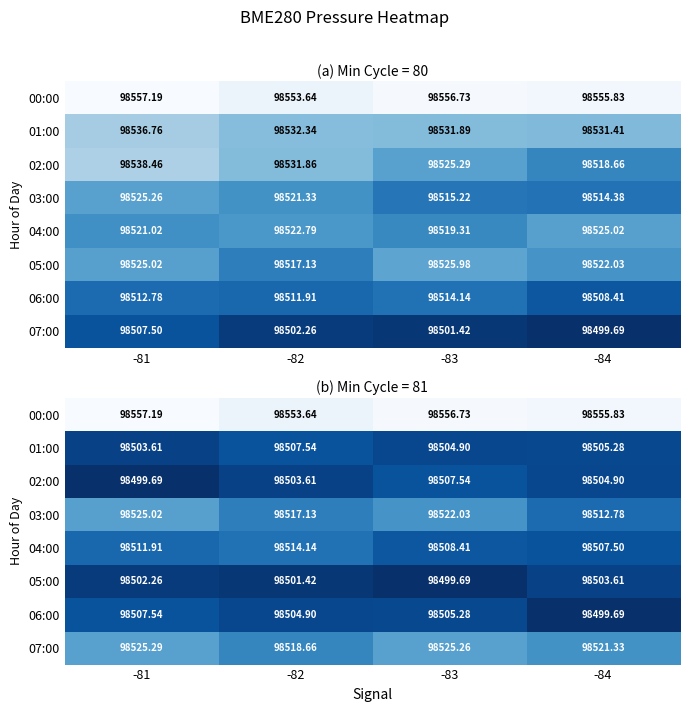

What is the maximum value shown in the chart?

98557.2